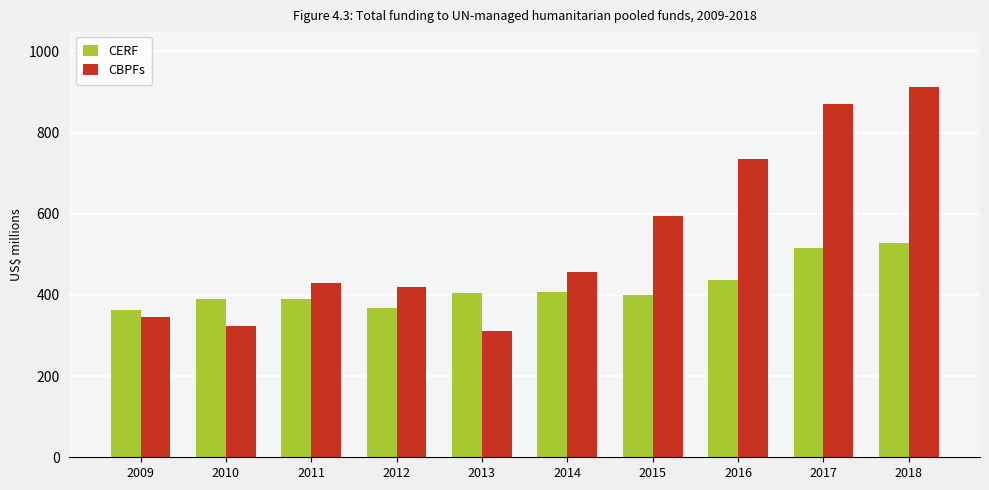

Rank the series by their maximum value, from lowest to highest.

CERF, CBPFs